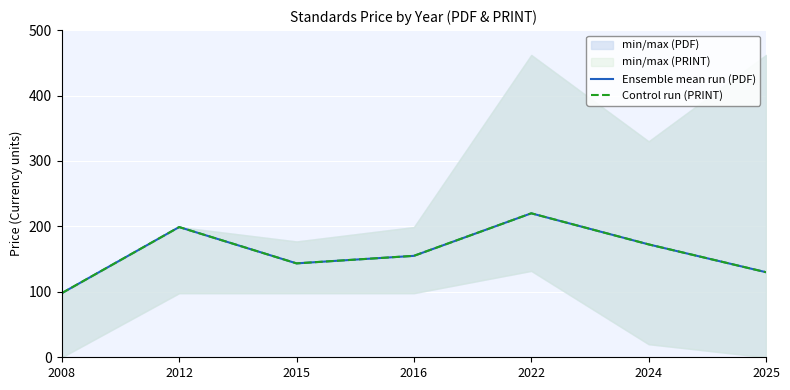

True or false: Ensemble mean run (PDF) and Control run (PRINT) intersect in this chart.

False